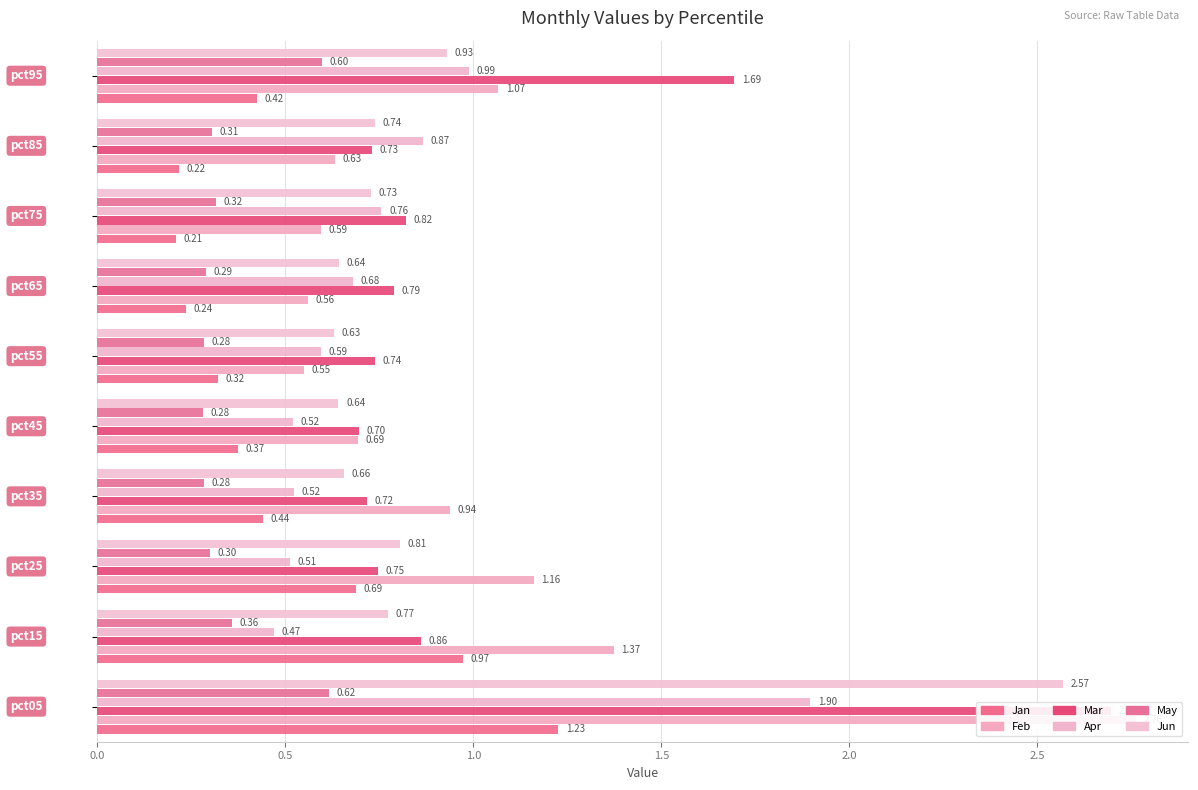

Reading left to right, transcribe all the data shown in this chart.

Jan: 1.2	1.0	0.7	0.4	0.4	0.3	0.2	0.2	0.2	0.4
Feb: 2.8	1.4	1.2	0.9	0.7	0.6	0.6	0.6	0.6	1.1
Mar: 2.7	0.9	0.7	0.7	0.7	0.7	0.8	0.8	0.7	1.7
Apr: 1.9	0.5	0.5	0.5	0.5	0.6	0.7	0.8	0.9	1.0
May: 0.6	0.4	0.3	0.3	0.3	0.3	0.3	0.3	0.3	0.6
Jun: 2.6	0.8	0.8	0.7	0.6	0.6	0.6	0.7	0.7	0.9